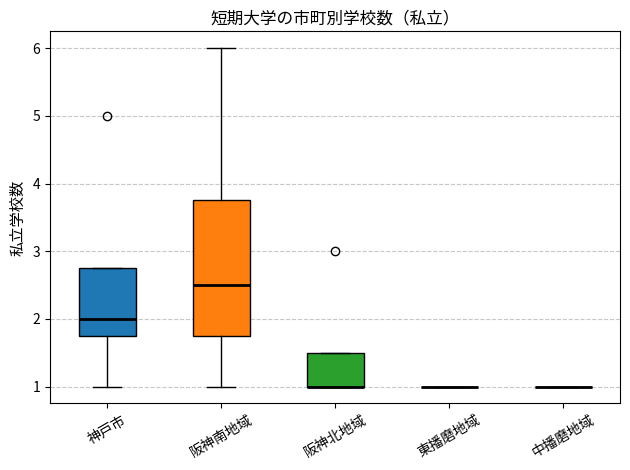

Reading left to right, transcribe this box plot: for each box, give where its median line is, the range the box spans, and where its two whiskers end, as read against the y-axis. The values are not printed on the chart, so give them approximately, as read against the axis.

神戸市: median 2.0, box 1.8 to 2.8, whiskers 1.0 to 2.8
阪神南地域: median 2.5, box 1.8 to 3.8, whiskers 1.0 to 6.0
阪神北地域: median 1.0 (drawn on the box's lower edge), box 1.0 to 1.5, whiskers 1.0 to 1.5
東播磨地域: box collapsed to a line at 1.0, whiskers 1.0 to 1.0
中播磨地域: box collapsed to a line at 1.0, whiskers 1.0 to 1.0